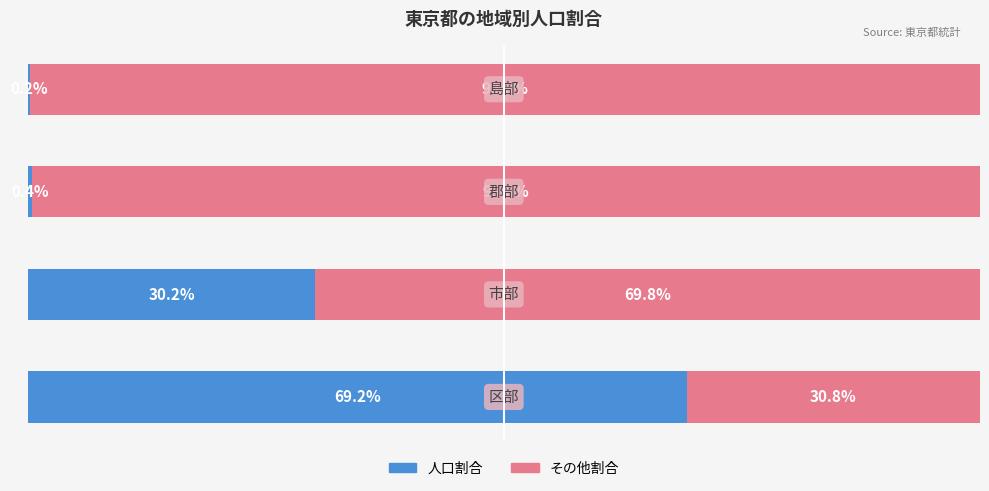

List the series in order of their overall mean, highest first.

その他割合, 人口割合